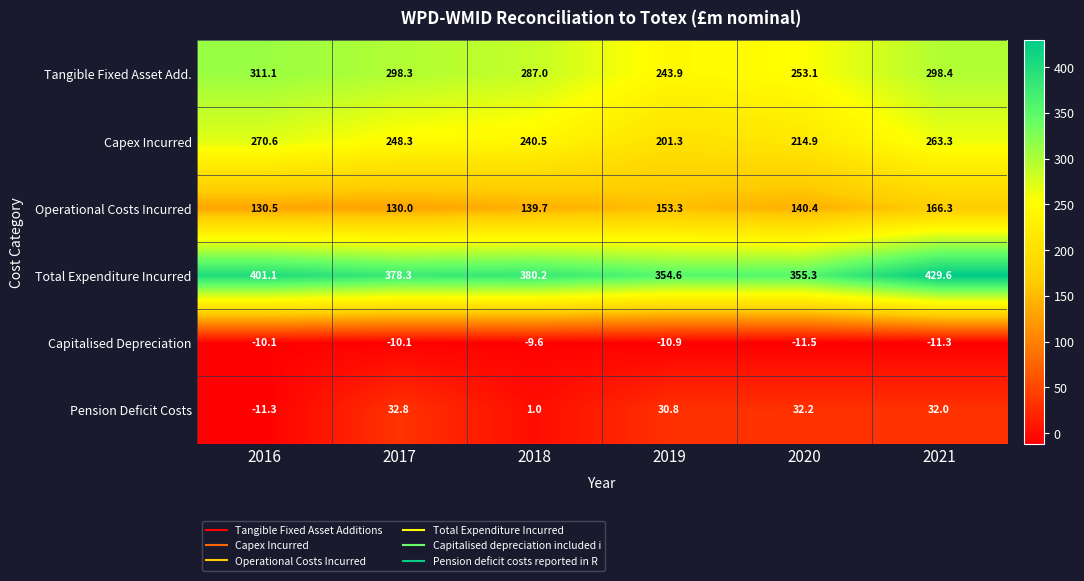

What is the sum of the Total Expenditure Incurred values at 2019 and 2021?

784.2